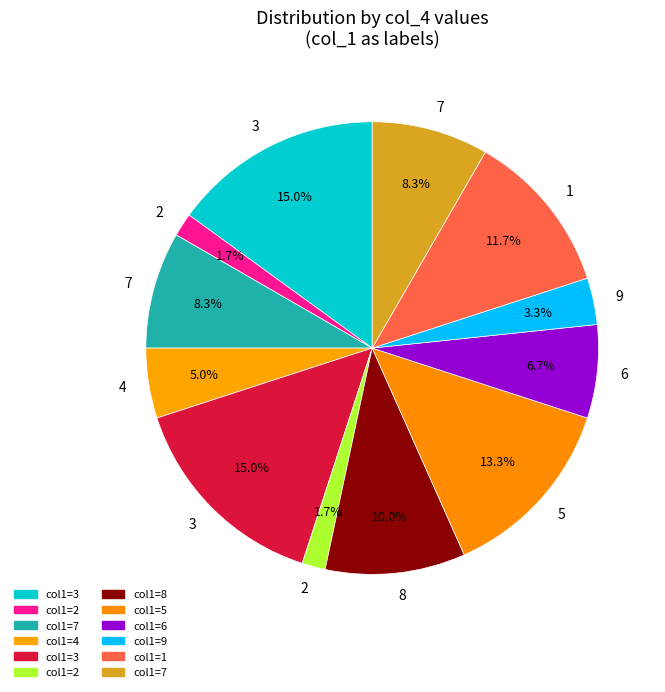

Count the number of slices in the pie.

12